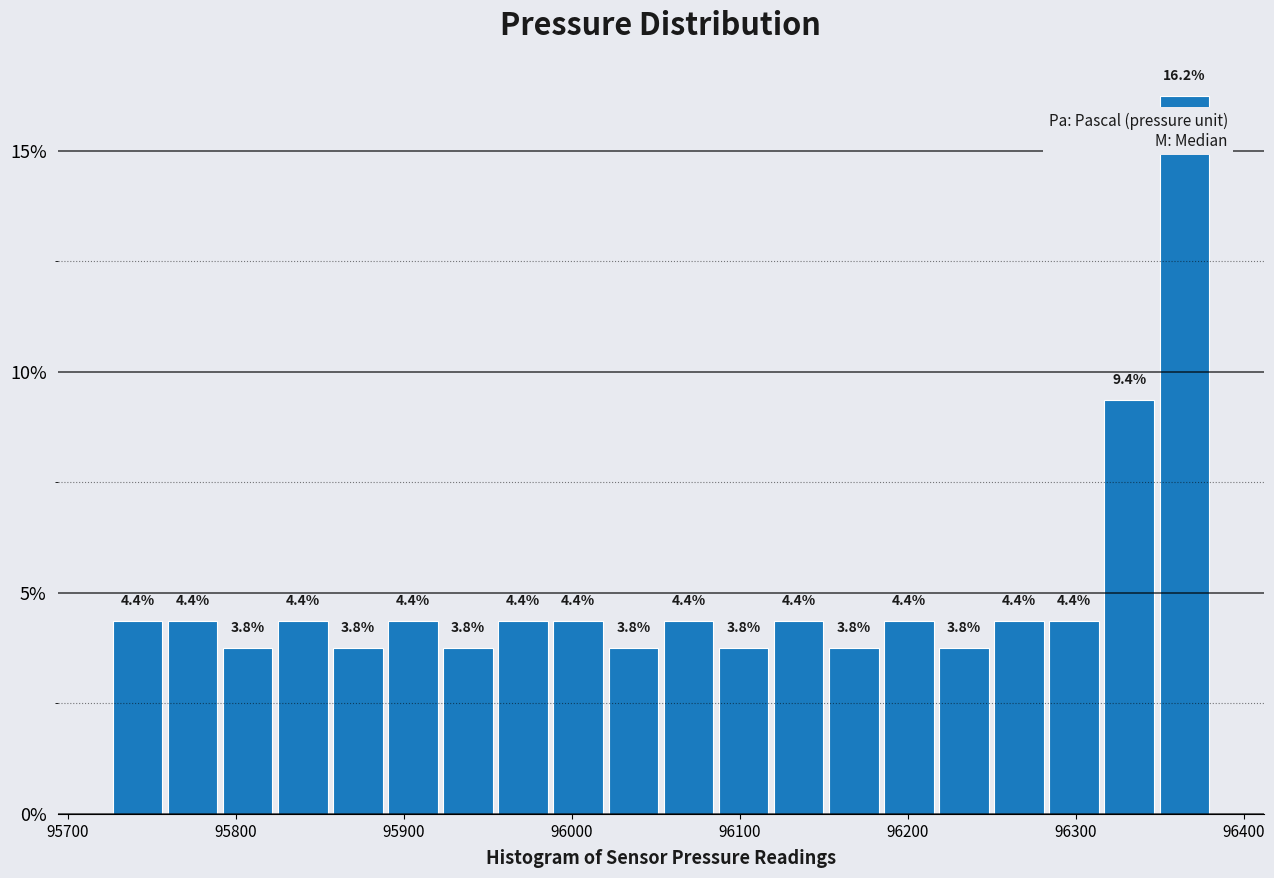

Read against the x-axis, roughly where is the centre of the tallest bar?

96360